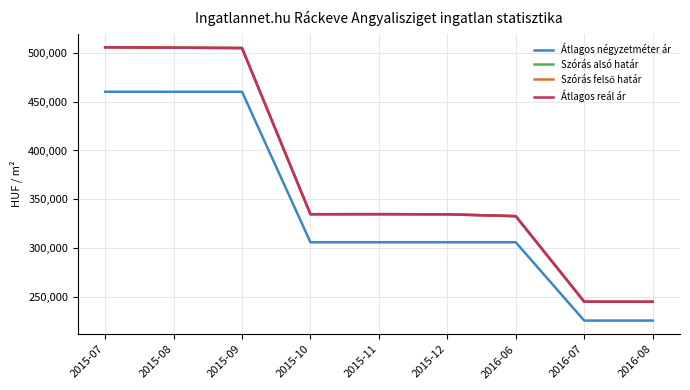

At how many categories does at least one series exceed 429160?

3